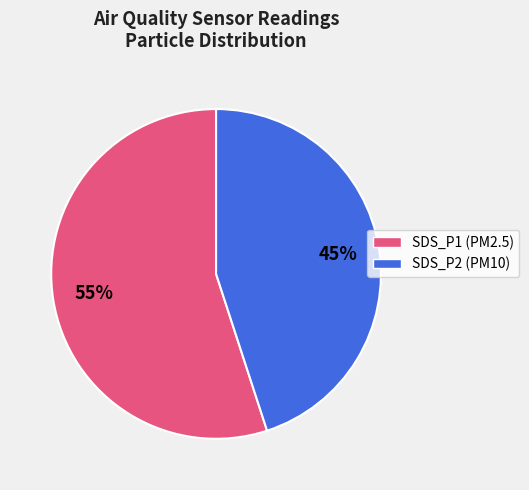

To the nearest percent, what portion does SDS_P1 represent?

55%